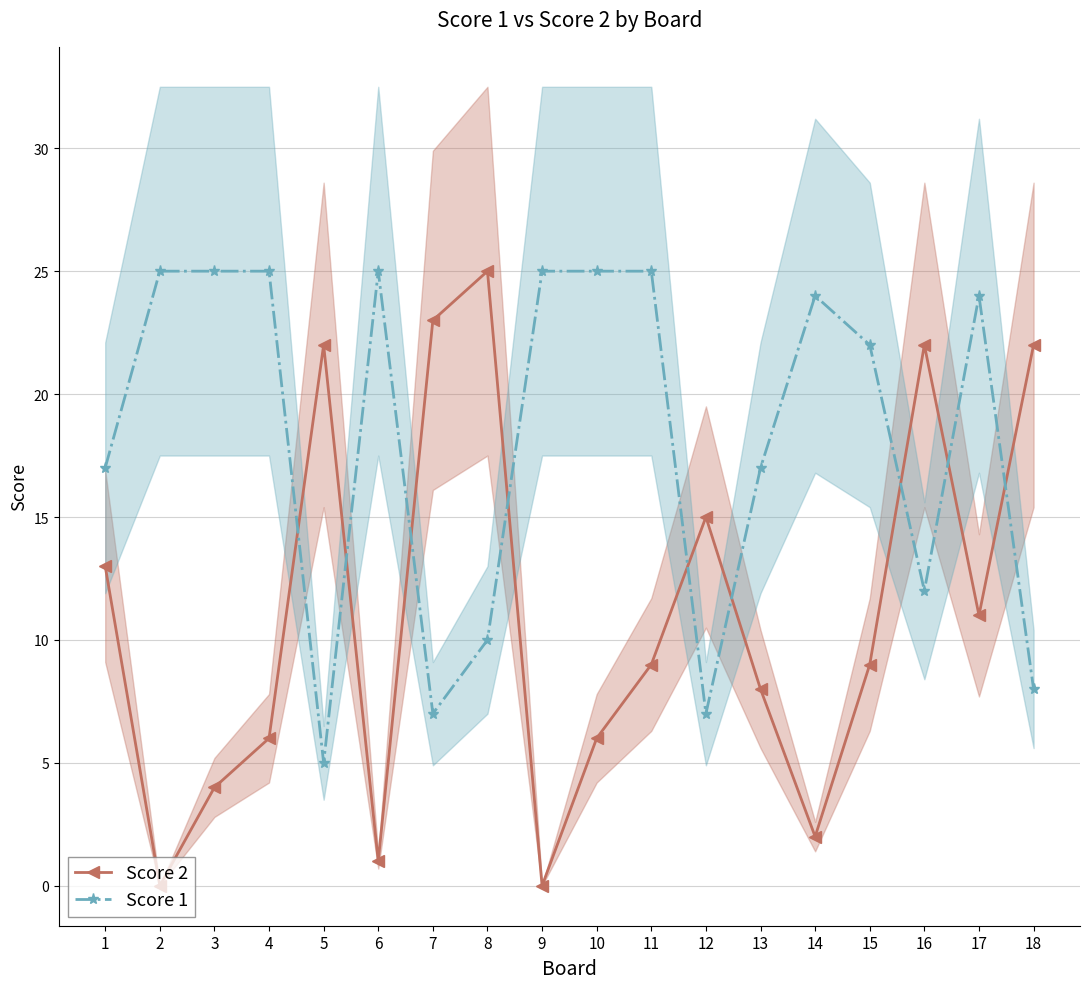

Which category has the lowest value in the Score 2 series?

2